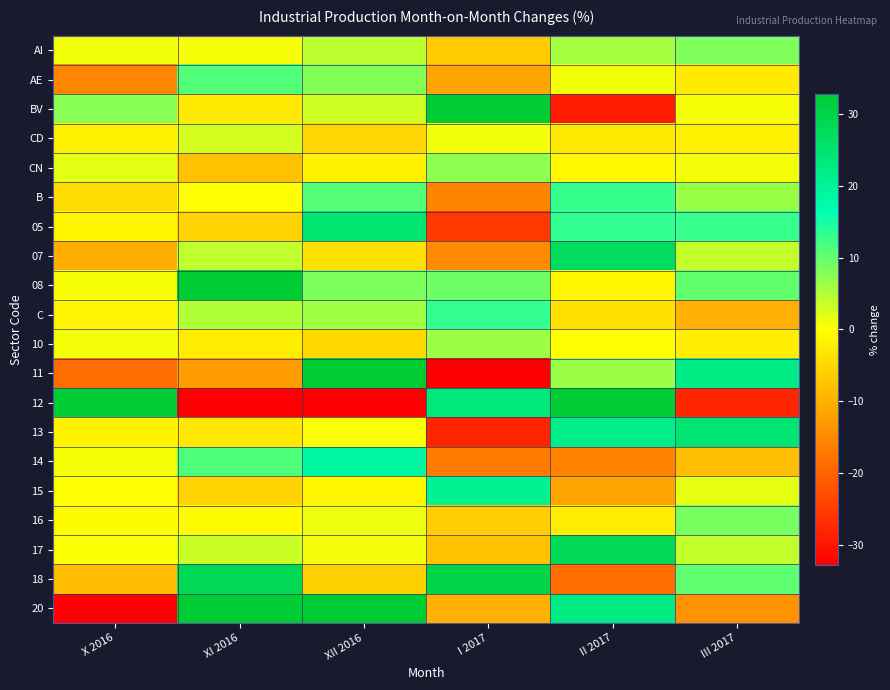

List the series in order of their peak value, highest first.

12, 20, 08, 11, BV, 18, 17, 07, 05, 13, 15, 14, C, B, AE, 16, AI, CN, 10, CD